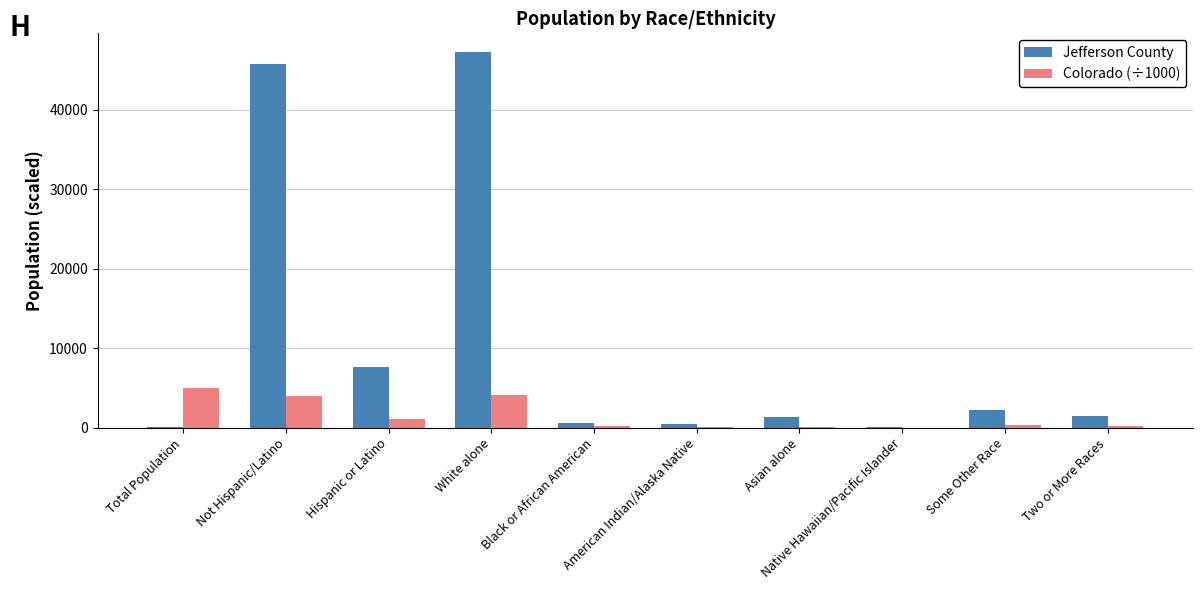

The Colorado (÷1000) series shows 56.0 at American Indian/Alaska Native. True or false?

True